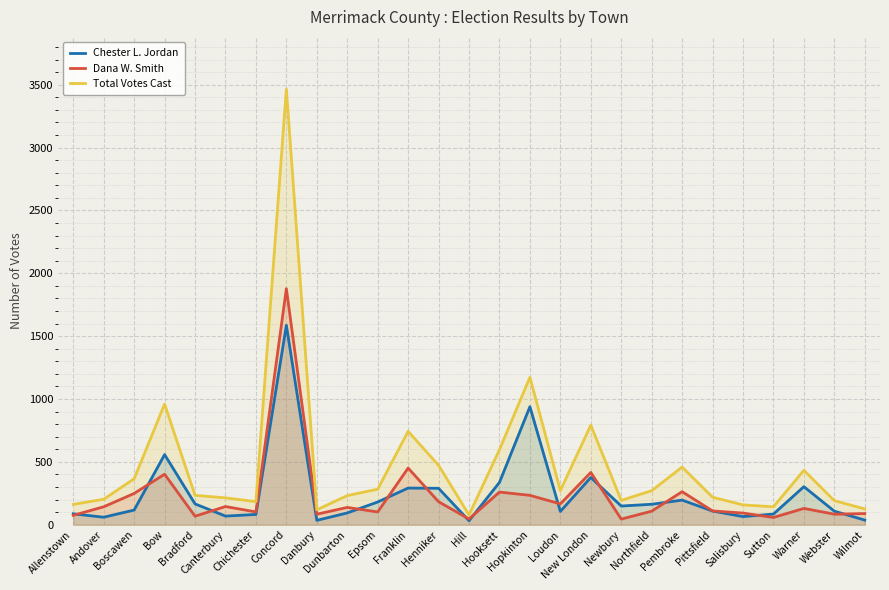

What is the sum of the Dana W. Smith values at Hooksett and Warner?

390